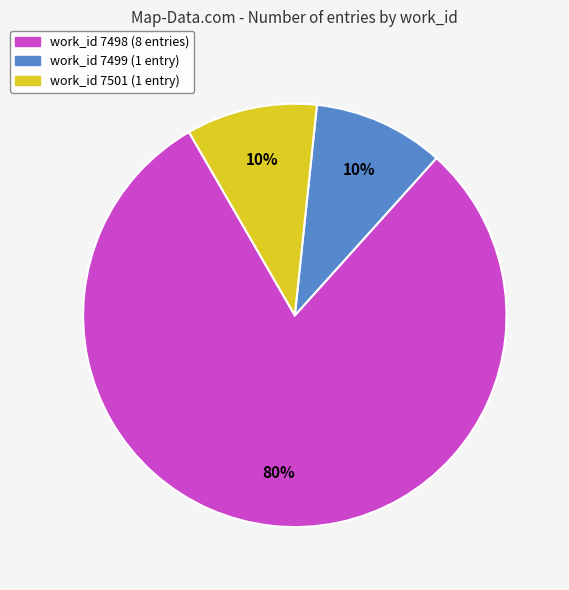

To the nearest percent, what is the average slice percentage?

33%